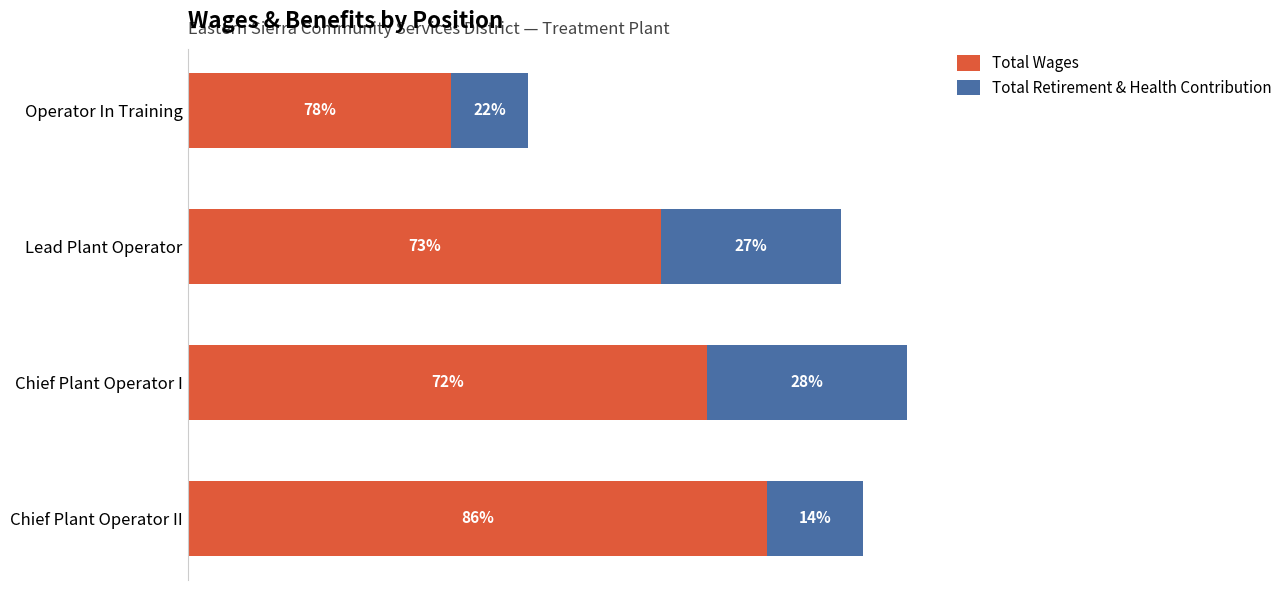

What are all the series names shown in the legend?

Total Wages, Total Retirement & Health Contribution